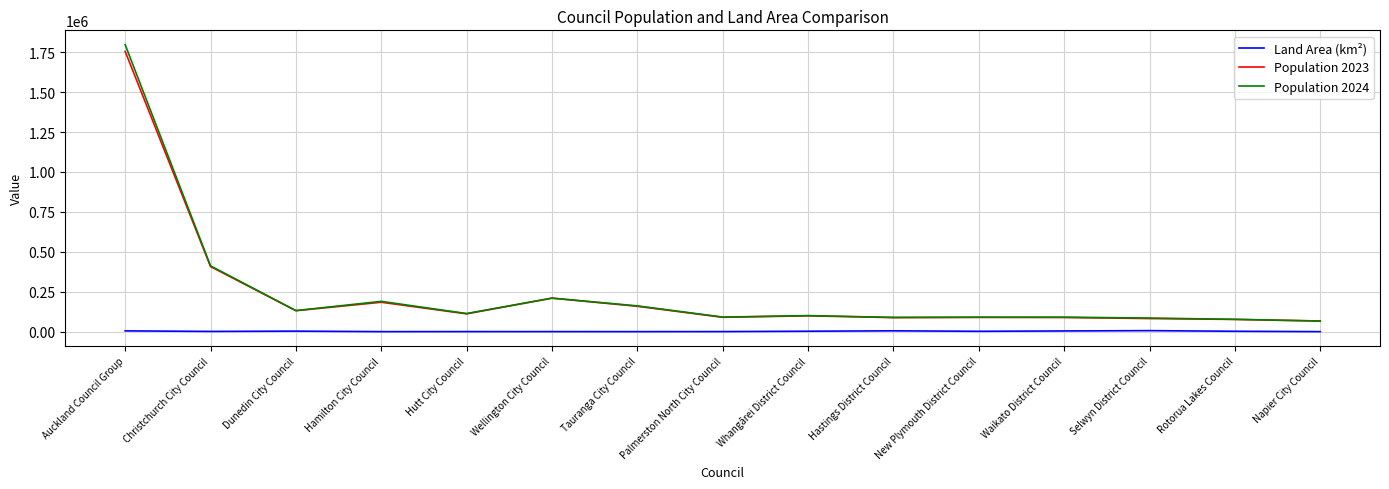

The value of Population 2024 at Hutt City Council is 113400.0. True or false?

True